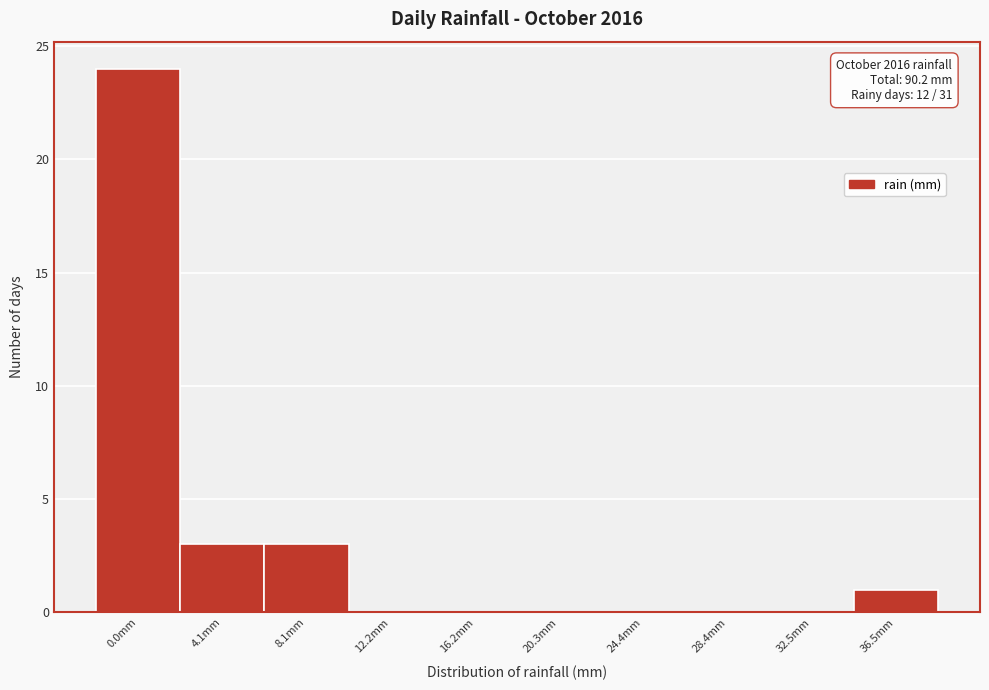

Reading right to left, what are all the values shown in this chart?

36.5mm=1	32.5mm=0	28.4mm=0	24.4mm=0	20.3mm=0	16.2mm=0	12.2mm=0	8.1mm=3	4.1mm=3	0.0mm=24